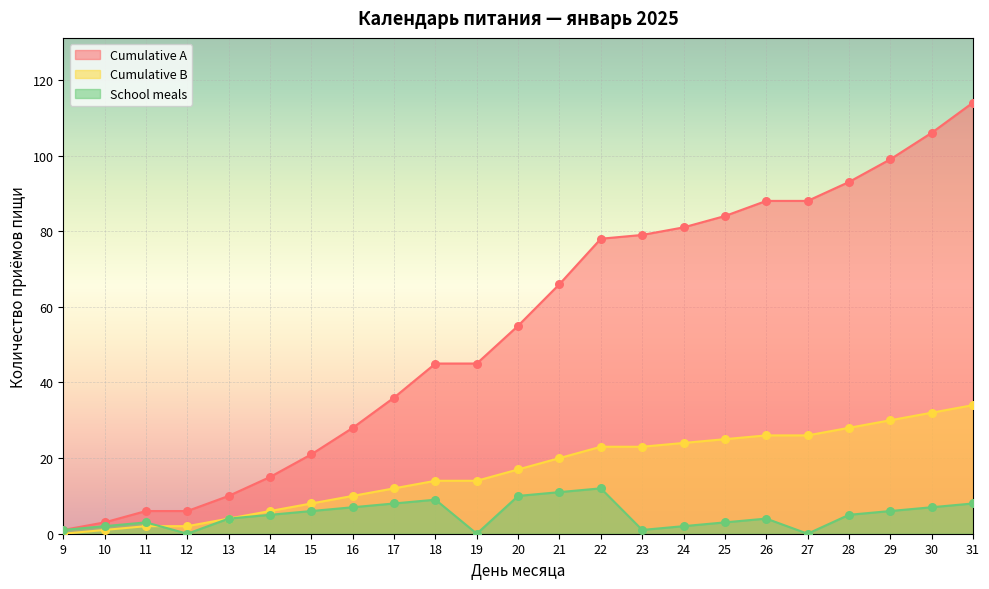

Is the value of Cumulative B at 11 greater than the value of School meals at 9?

Yes